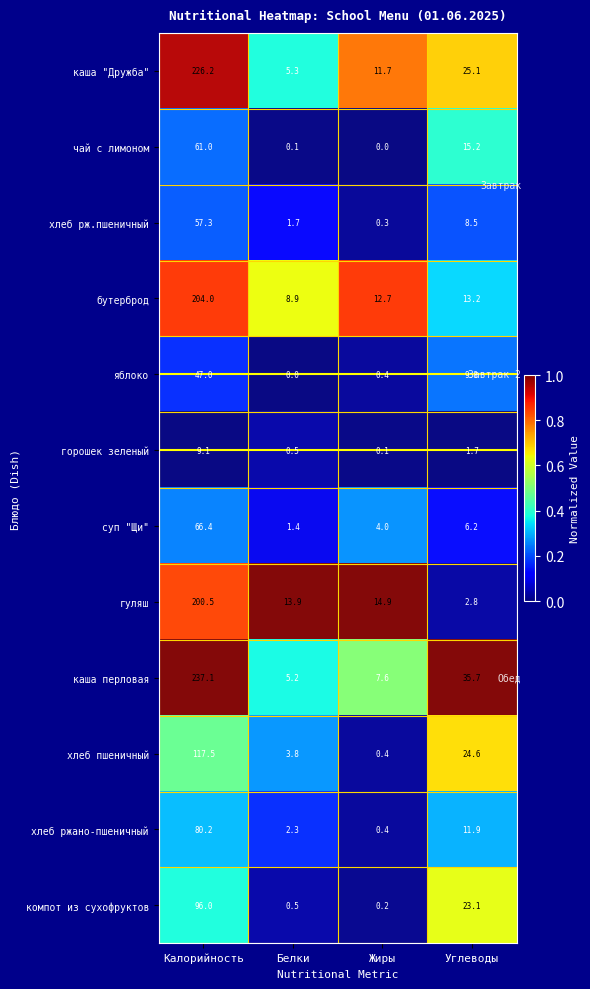

What is the difference between the maximum and minimum values in the хлеб ржано-пшеничный series?

79.8